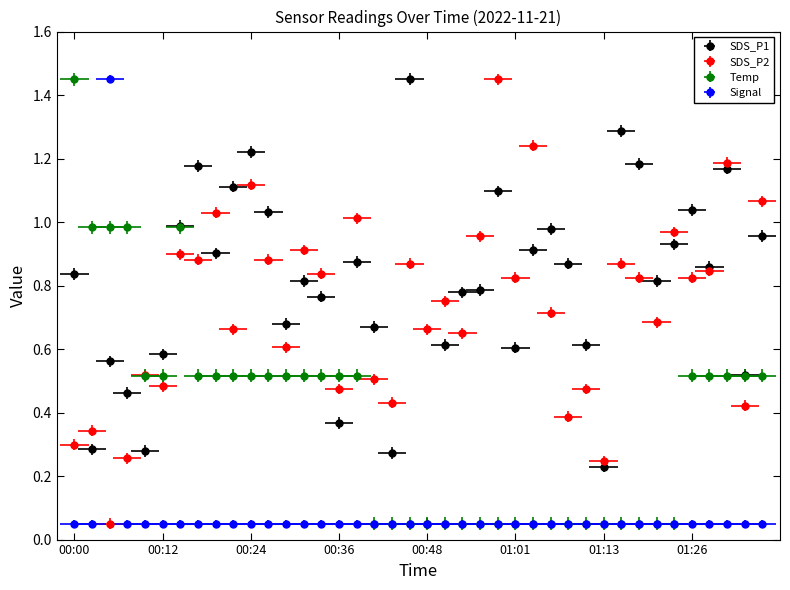

Is the value of SDS_P2 at 00:27 greater than the value of SDS_P1 at 01:01?

Yes